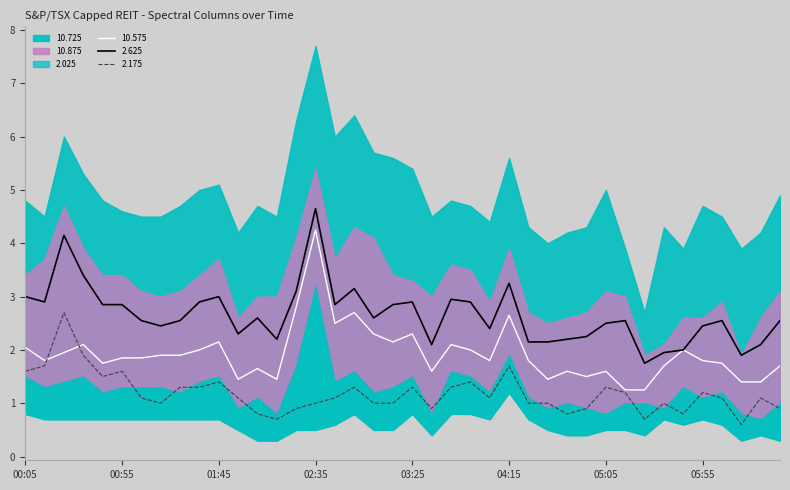

What is the sum of the 10.875 values at 2011/05/20 02:55 and 2011/05/20 04:35?

3.3